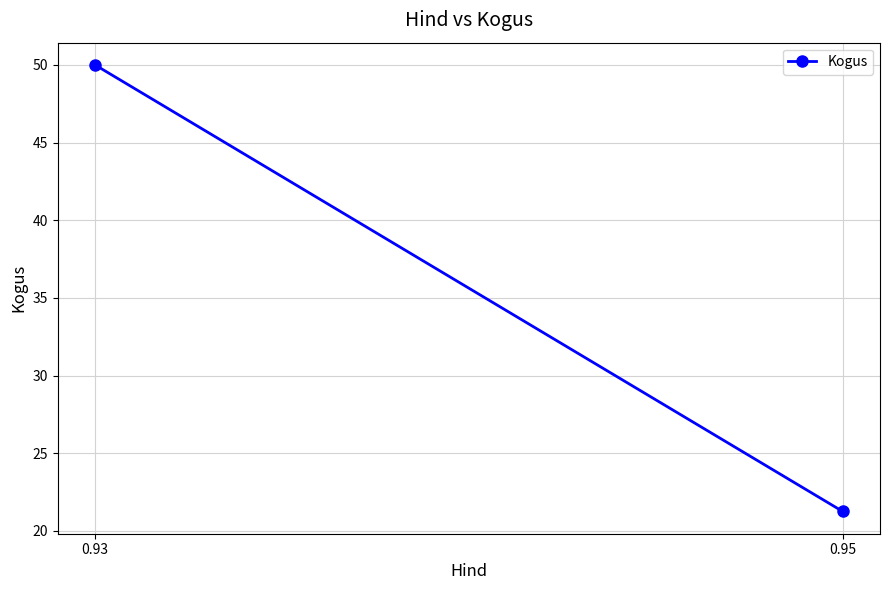

Is it true that the value at 0.95 is 21.2?

True